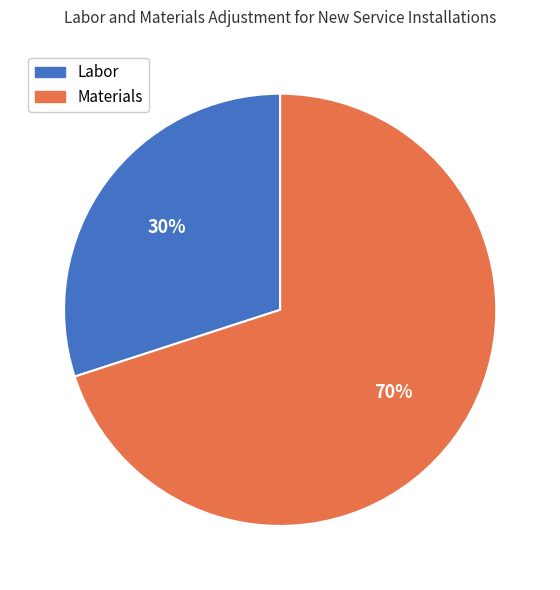

Approximately how many times larger is the value at Materials compared to Labor?

2.3